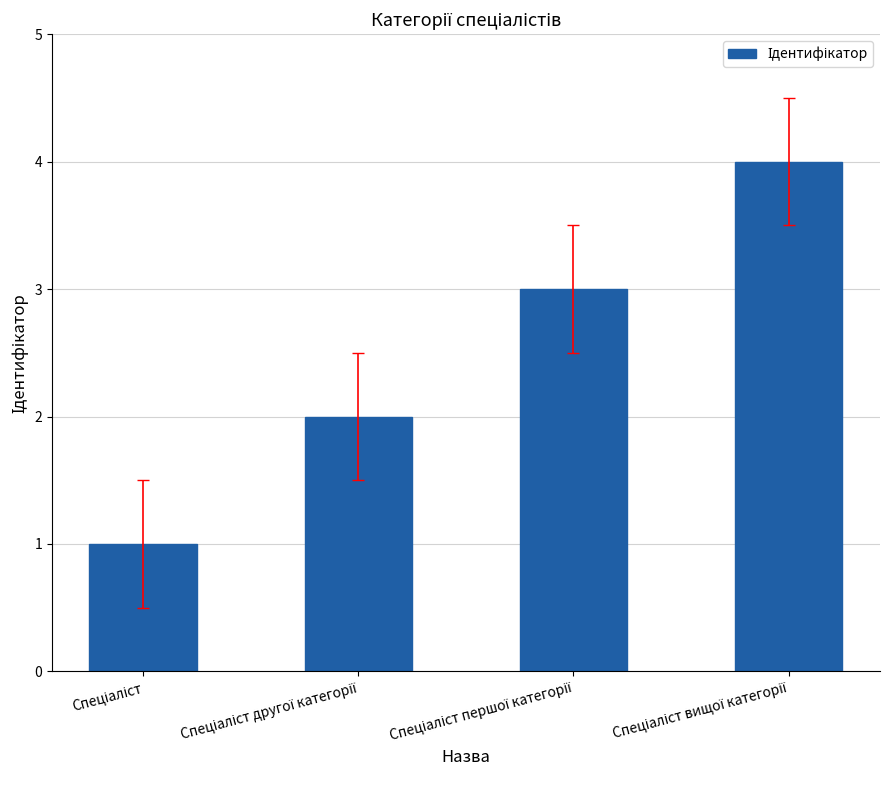

What is the difference between the maximum and minimum values?

3